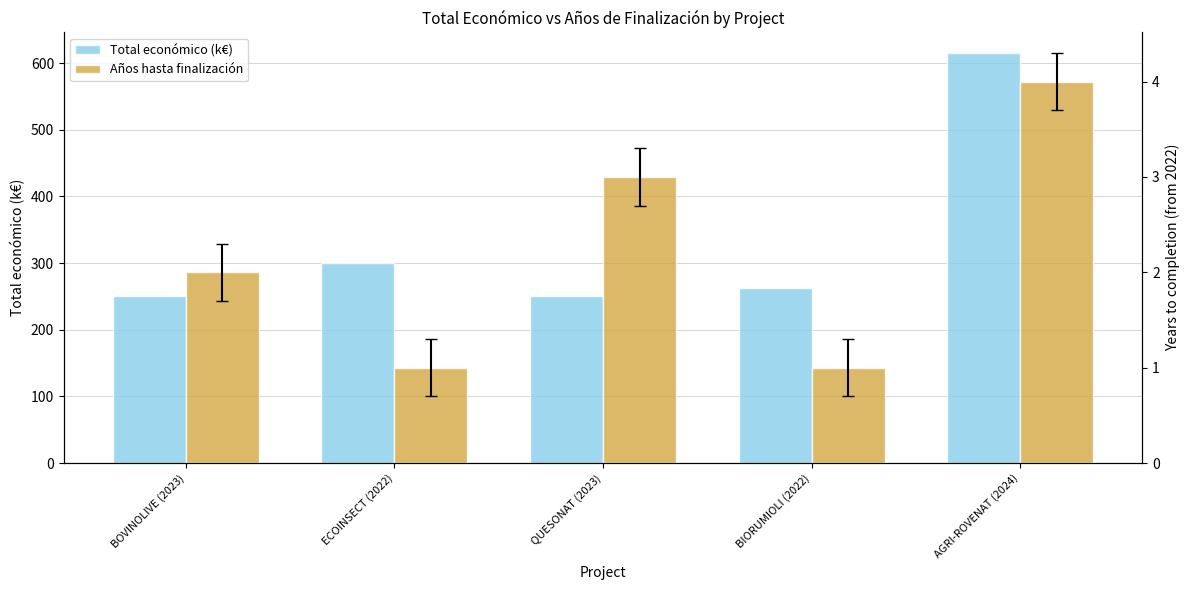

Where does the Años hasta finalización series first go above 2?

QUESONAT (2023)